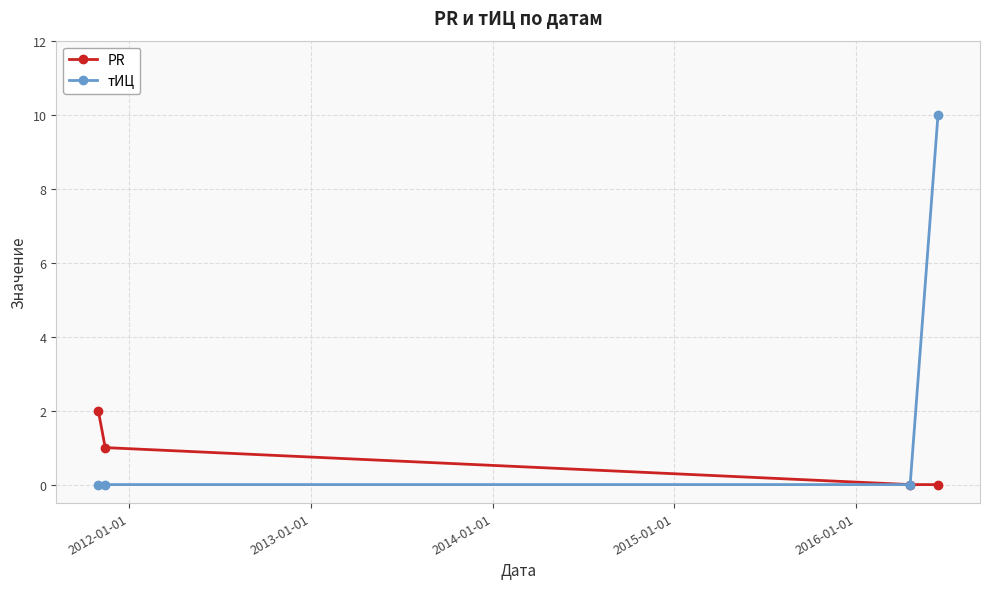

True or false: тИЦ has more than 2 points higher than both neighbors.

False